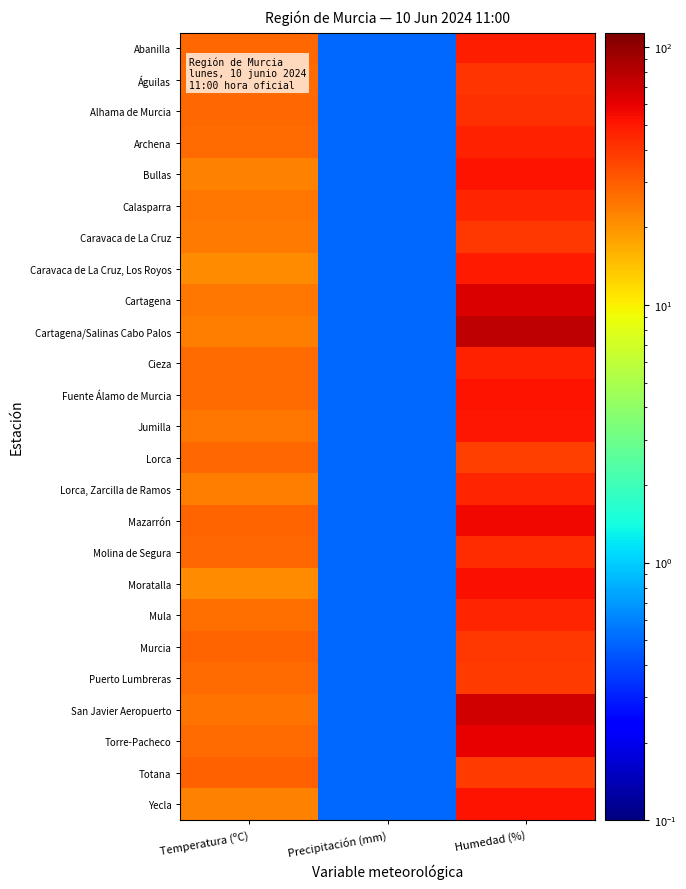

Count the number of categories in the chart.

3